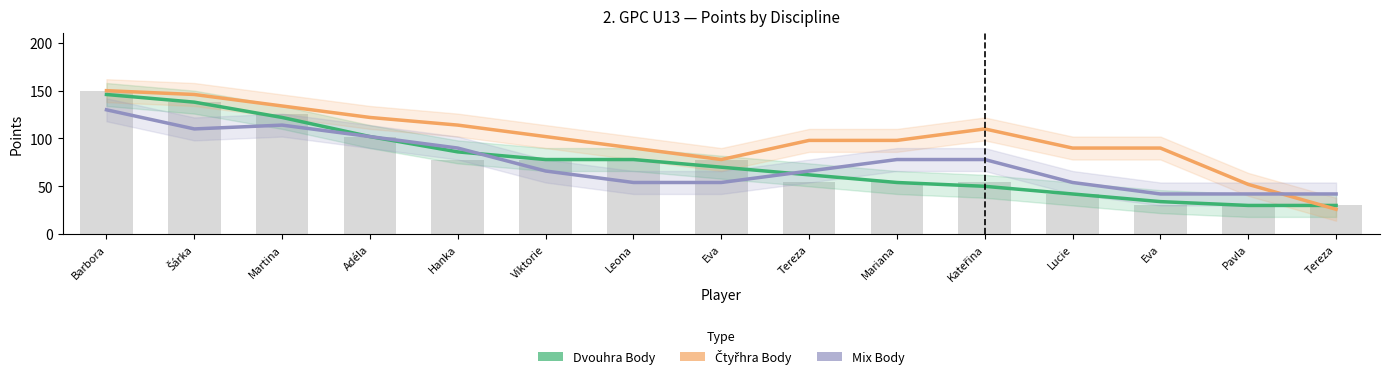

At how many categories does at least one series exceed 51?

14